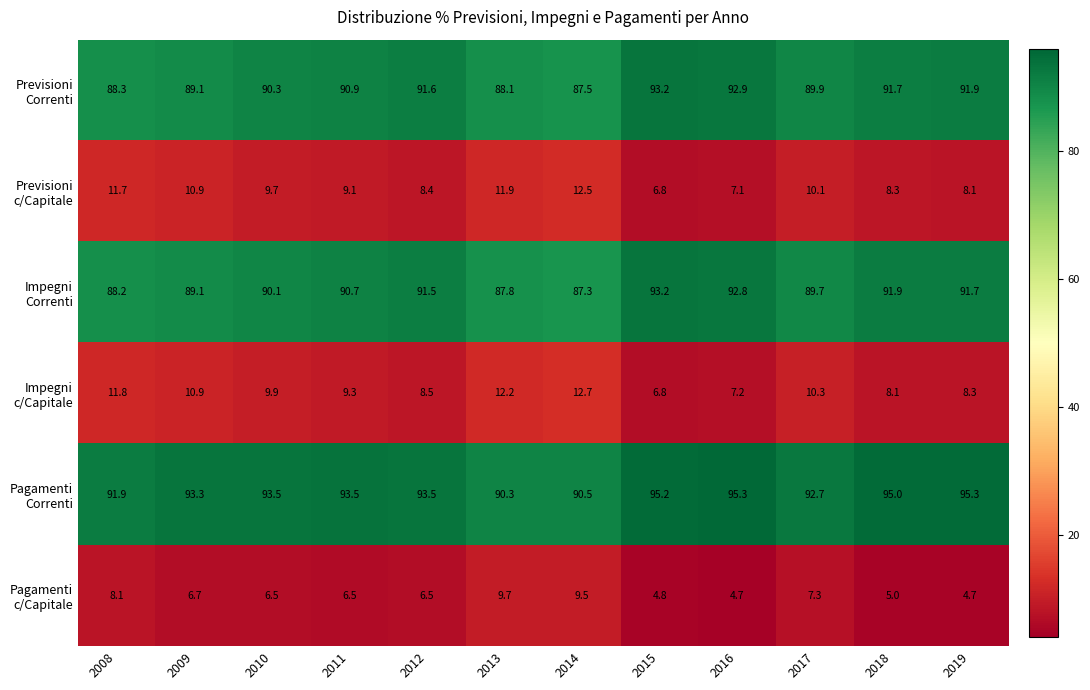

What is the maximum value shown in the chart?

95.3